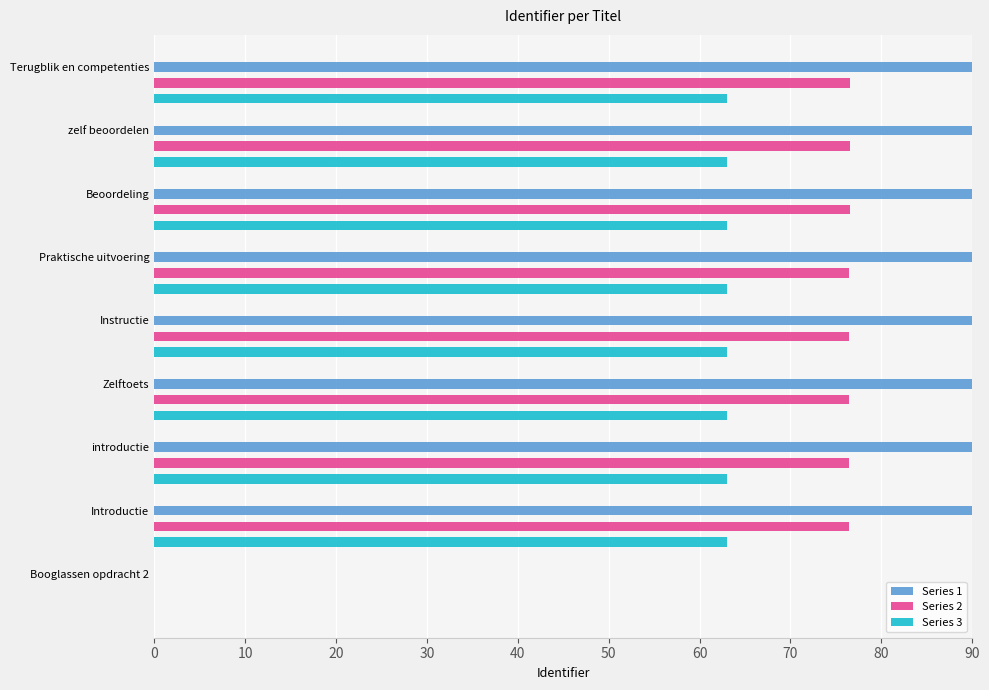

Is the value of Series 3 at Beoordeling greater than the value of Series 1 at zelf beoordelen?

No